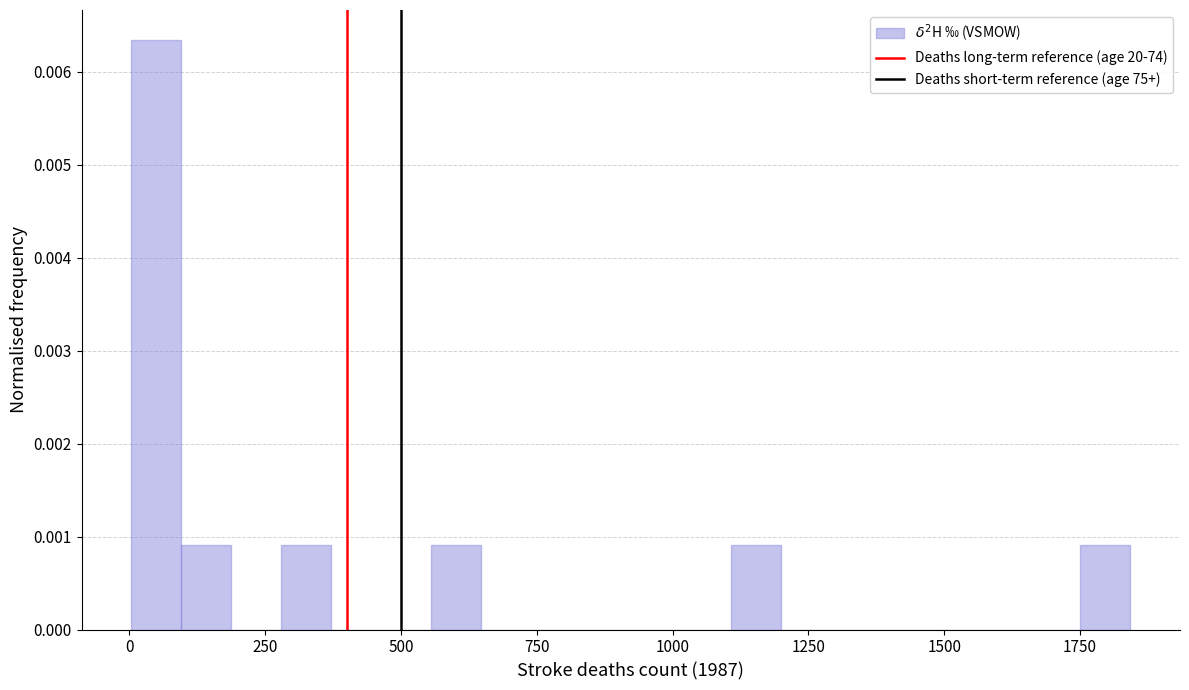

Read against the x-axis, roughly where is the centre of the tallest bar?

50